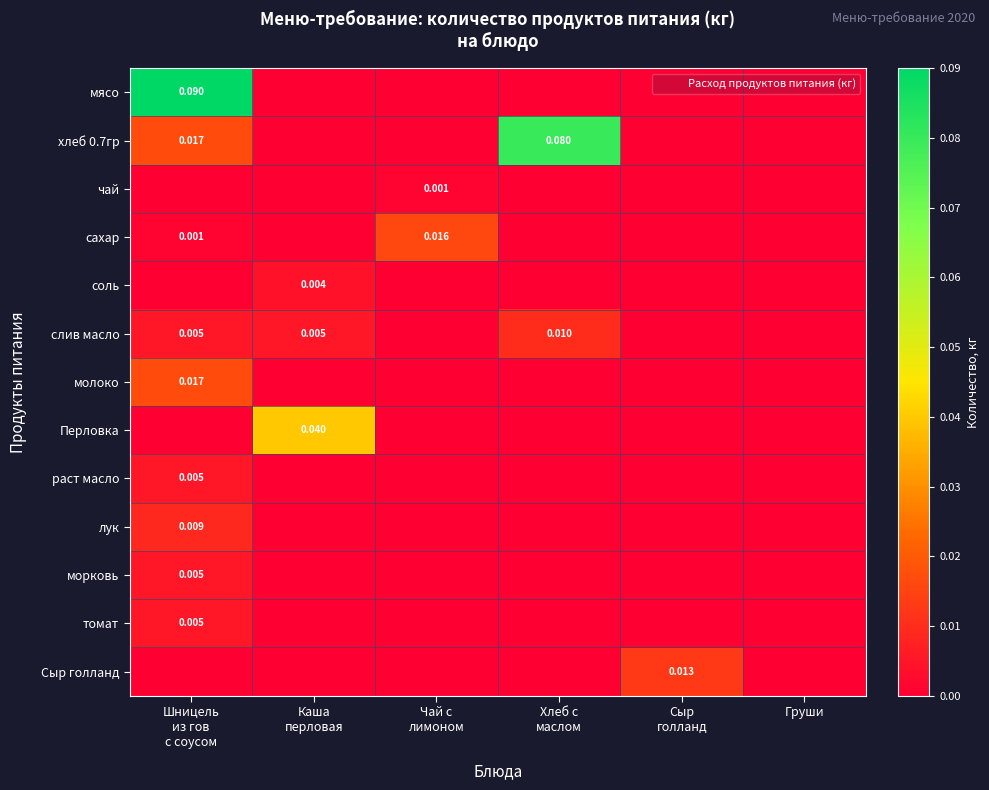

Which category has the highest value in the Перловка series?

Каша перловая